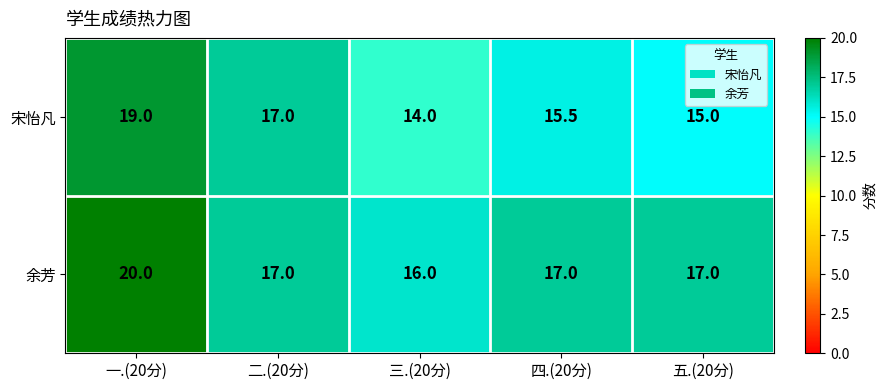

How many categories are shown in the chart?

5